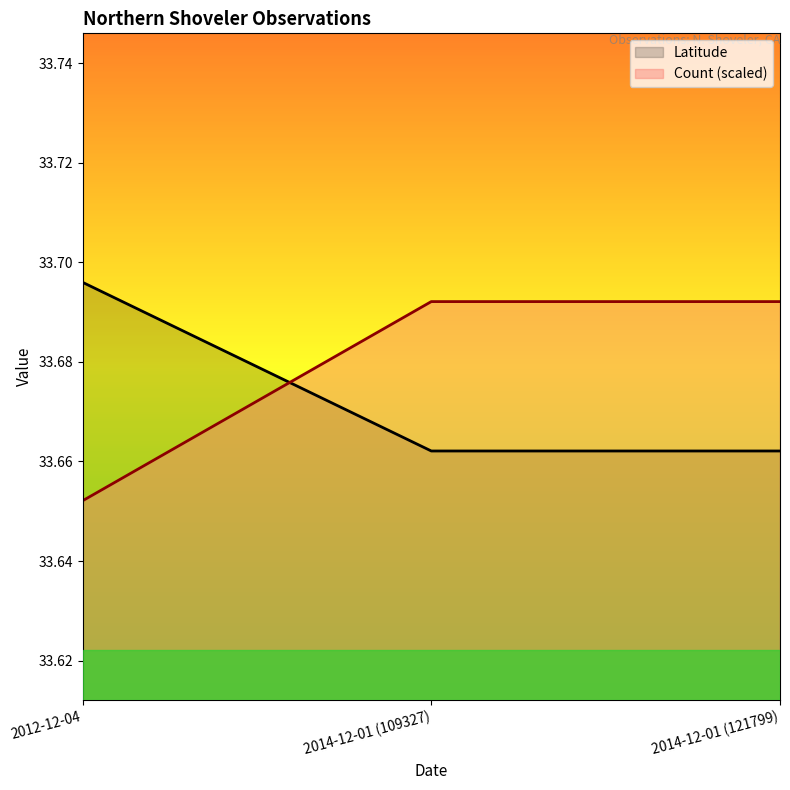

What is the sum of the Count values at 2014-12-01 (121799) and 2014-12-01 (109327)?

67.3